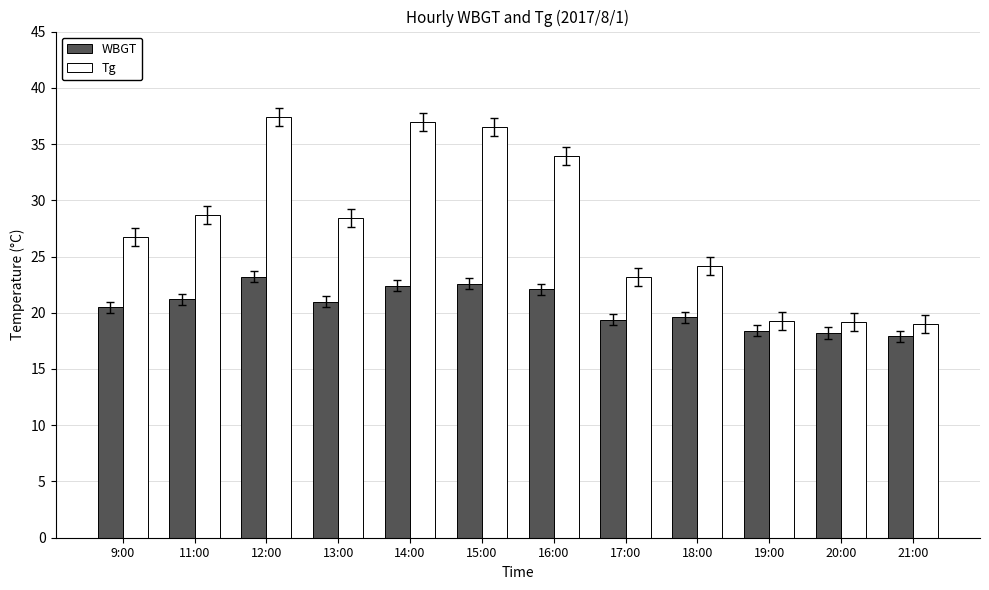

What is the label of the 9th bar from the right?

13:00